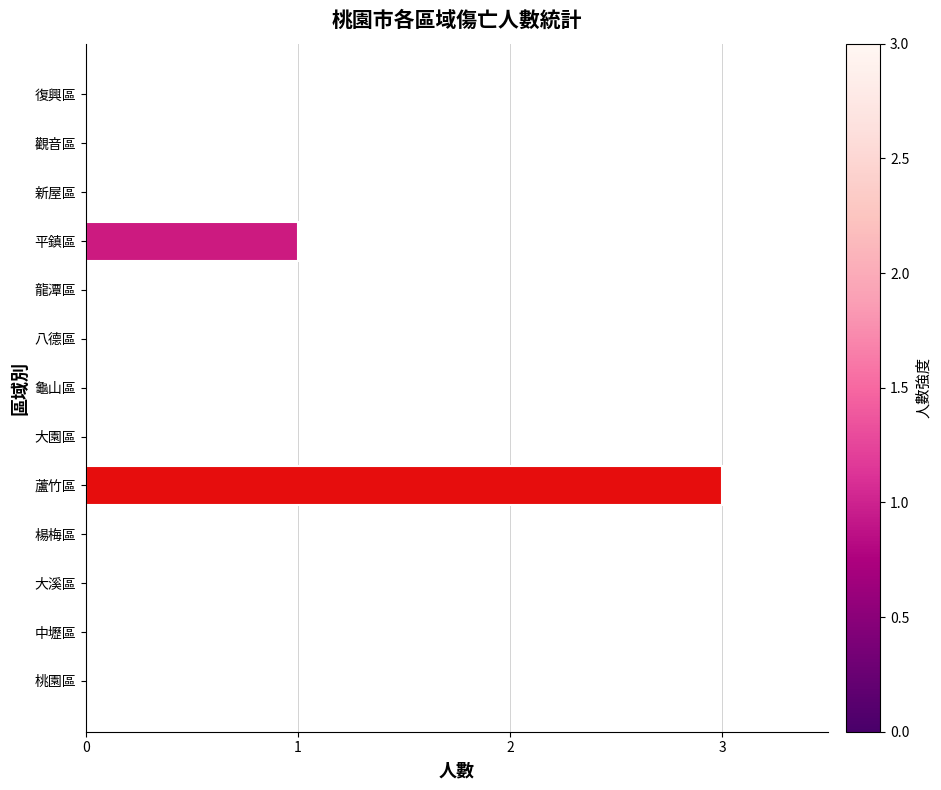

Are the bars horizontal?

Yes